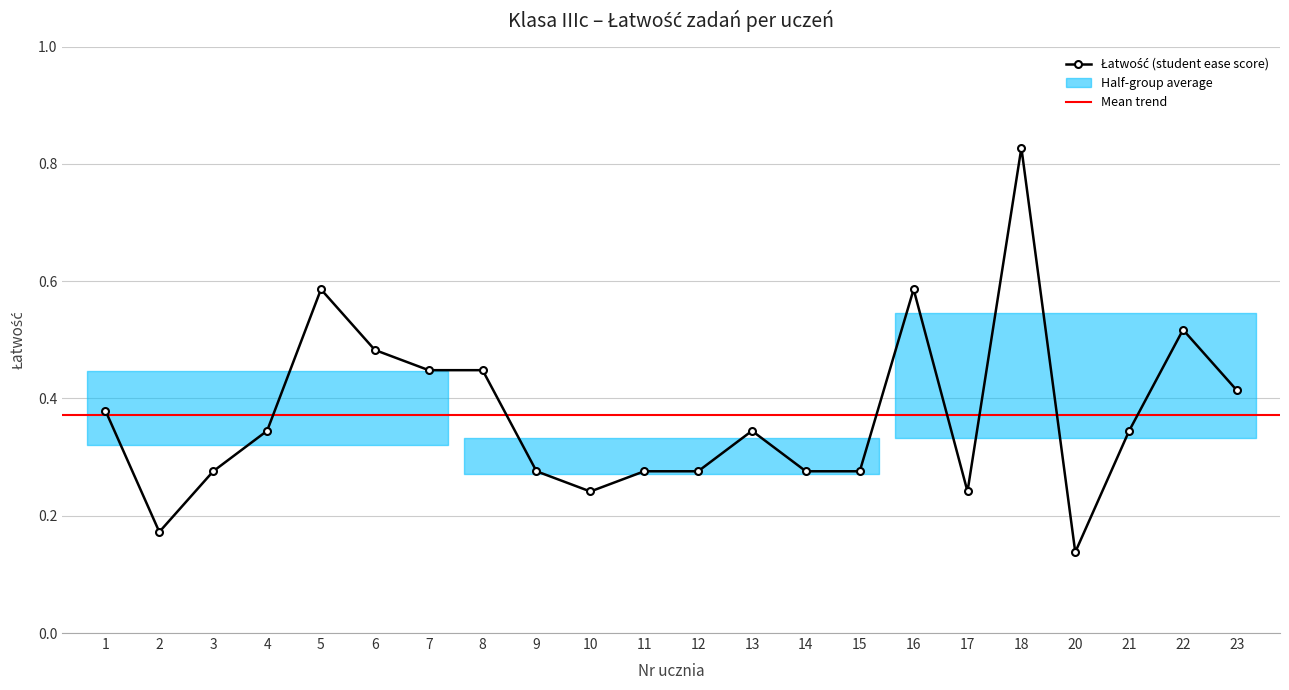

Which label corresponds to the largest value in the chart?

18